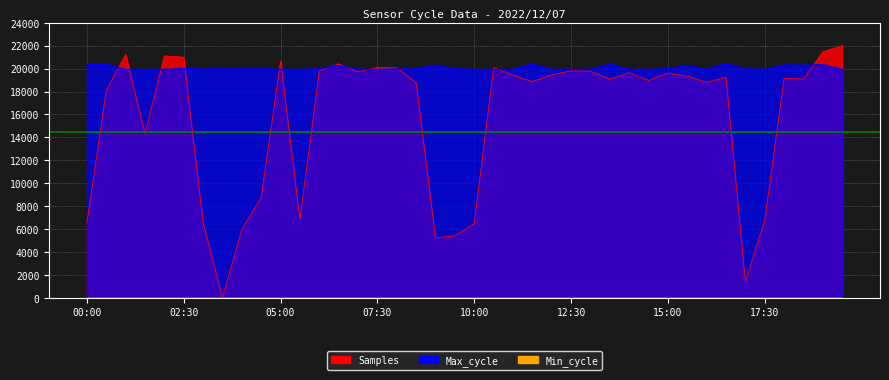

Which series has the widest spread of values?

Samples